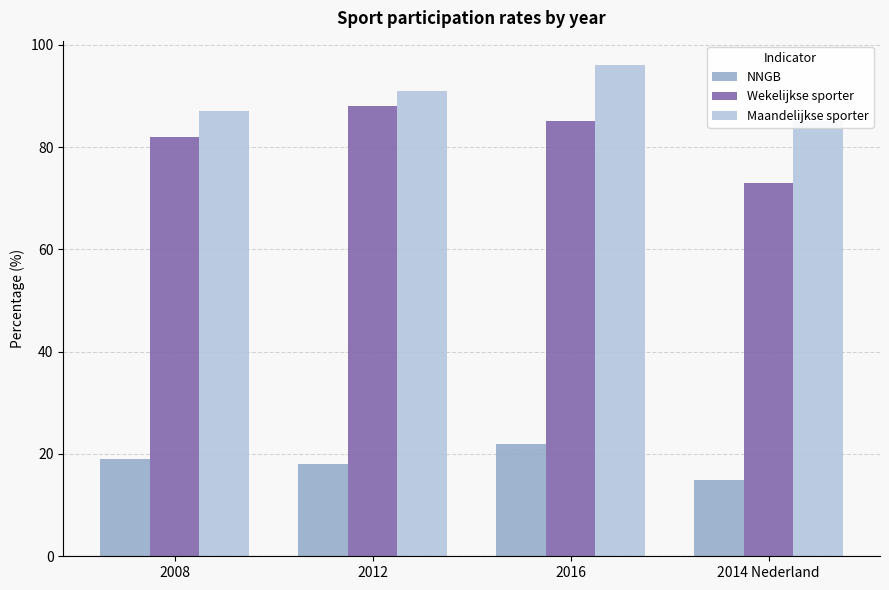

True or false: Wekelijkse sporter has a value of 139 at 2016.

False